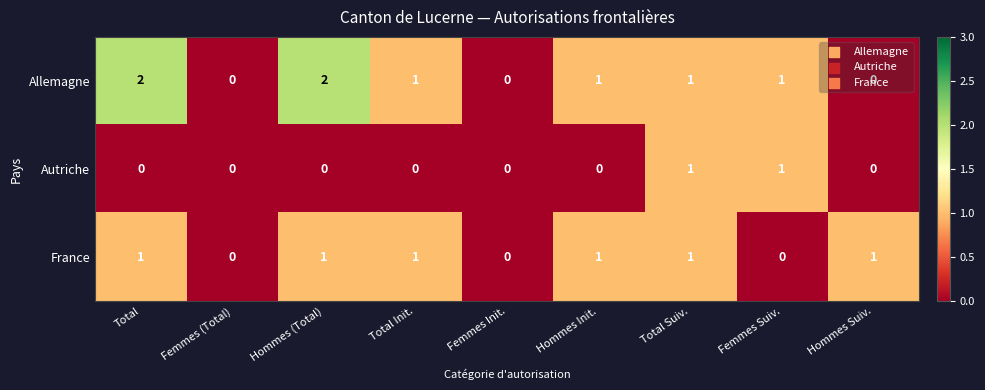

Rank the series by their average value, from highest to lowest.

Allemagne, France, Autriche